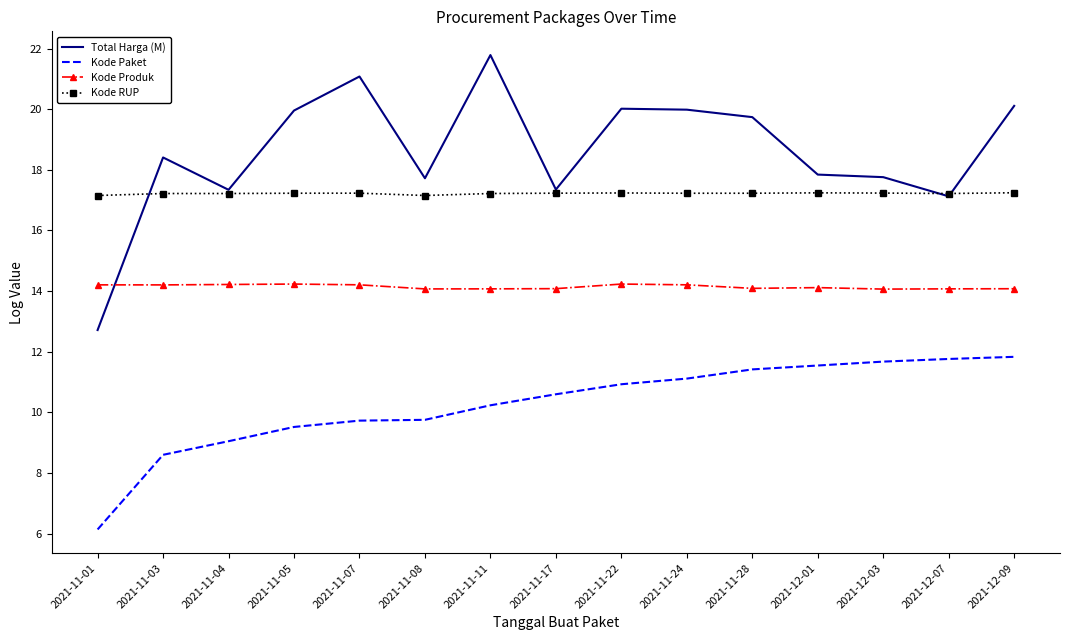

True or false: Kode Produk has a value of 14.1 at 2021-11-08.

True